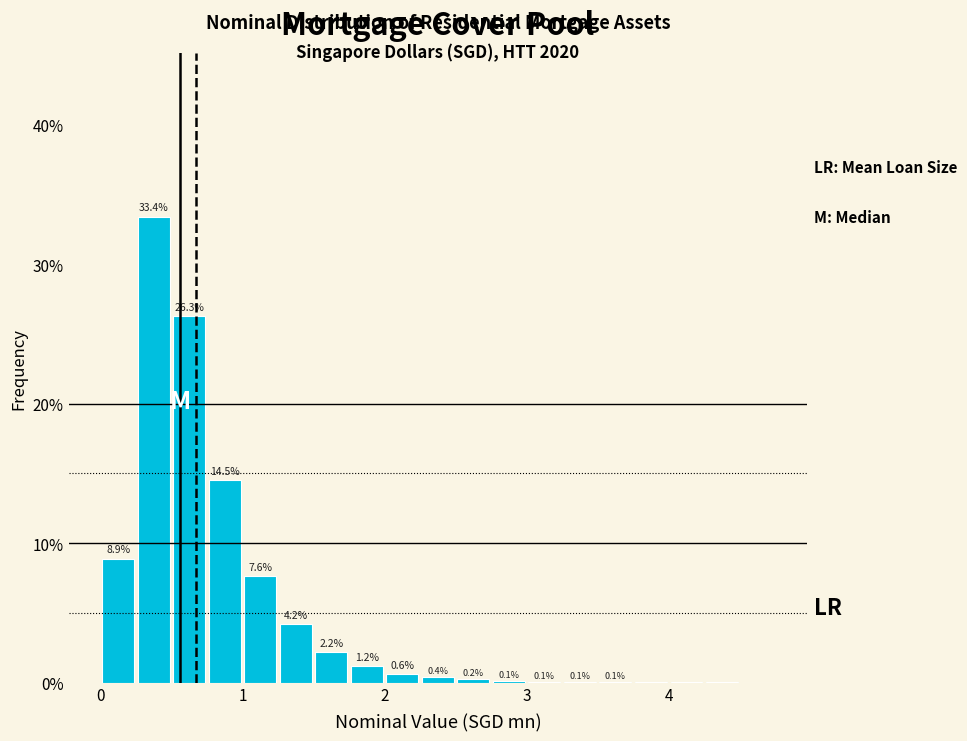

Read against the x-axis, roughly where is the centre of the tallest bar?

0.4